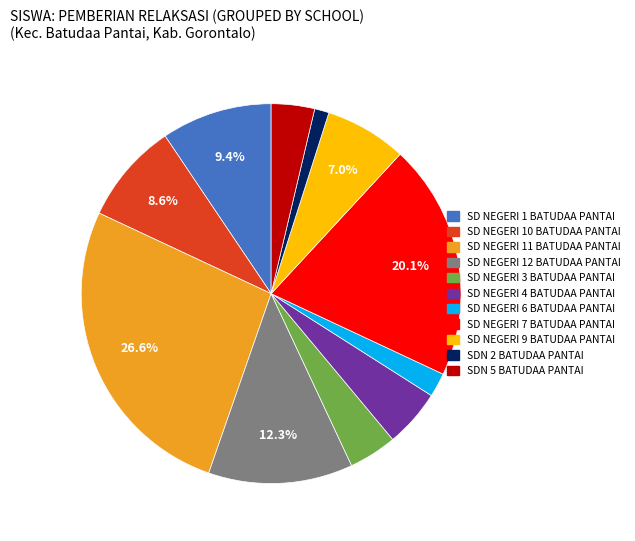

Does SD NEGERI 1 BATUDAA PANTAI represent more than half of the total?

No